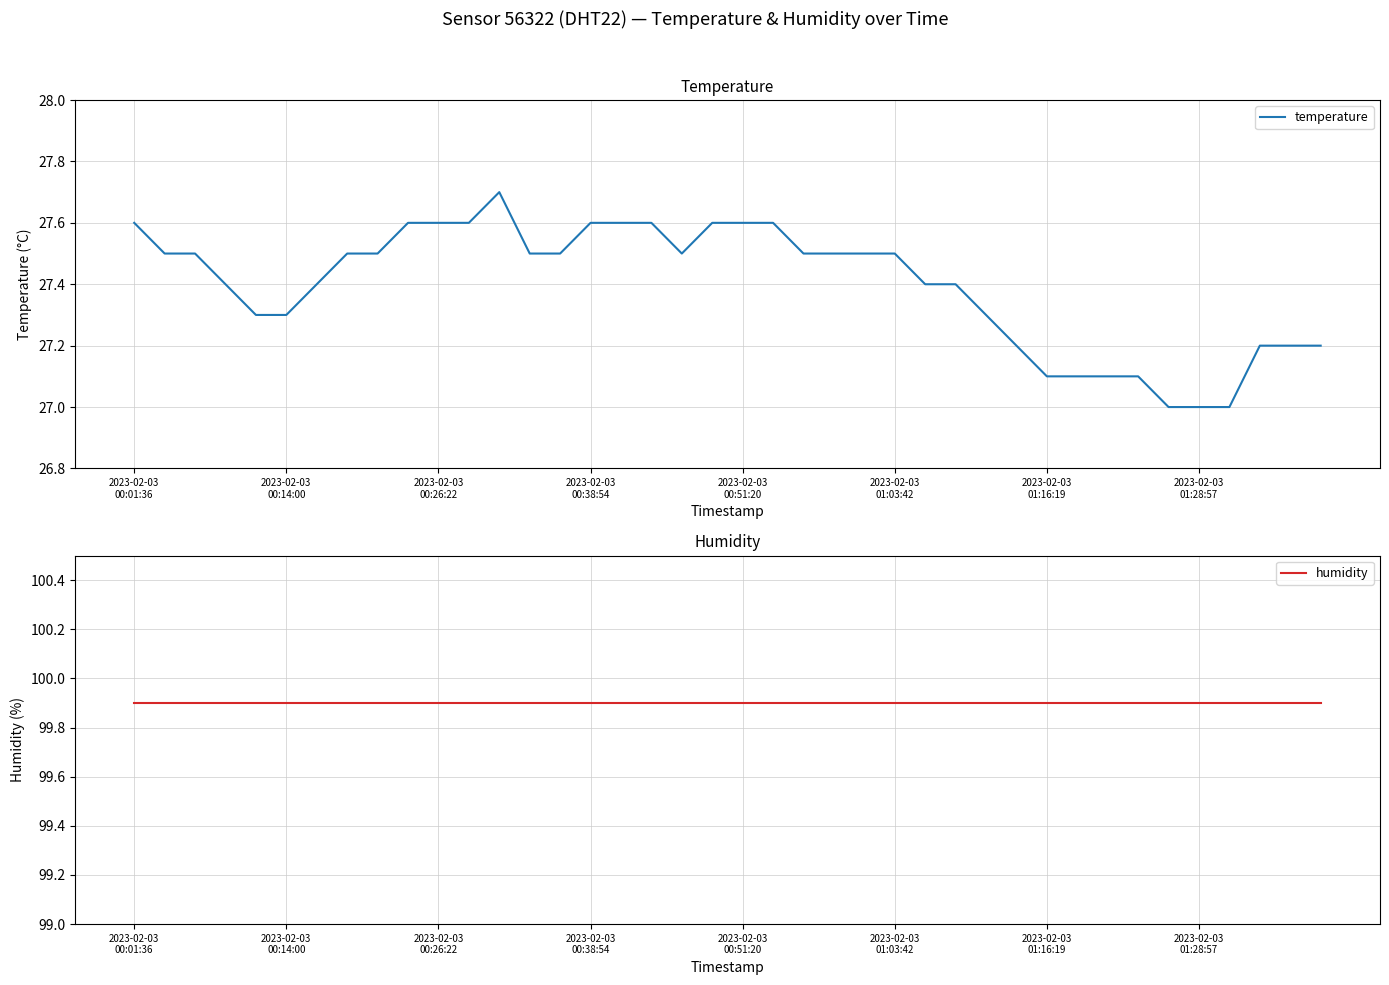

True or false: humidity has a value of 99.9 at 21.

True